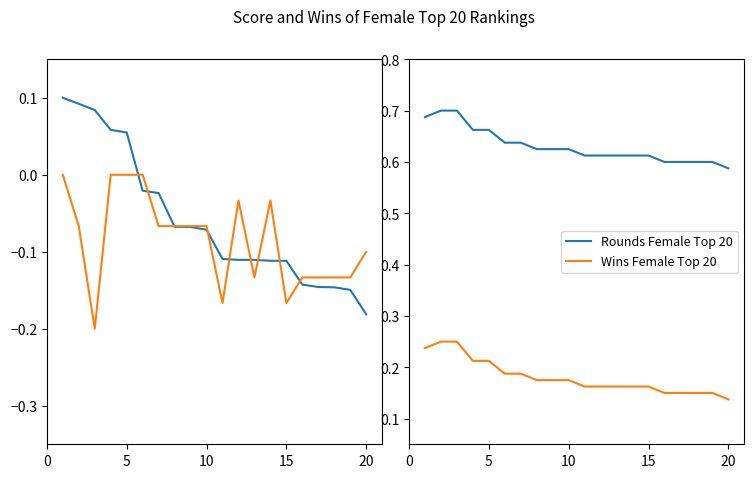

What is the value of the Rounds Female Top 20 point at the 18th from the left?

0.6